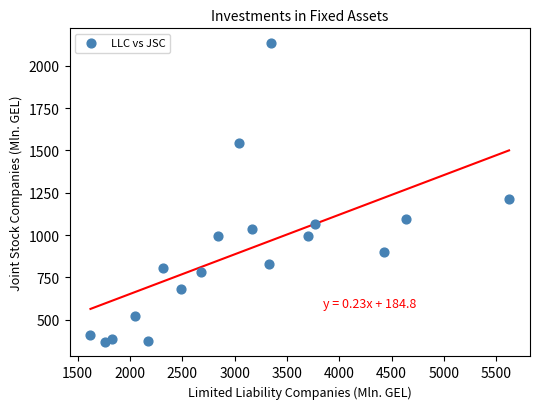

What Y value in the scatter plot is closest to 1252?

1213.2